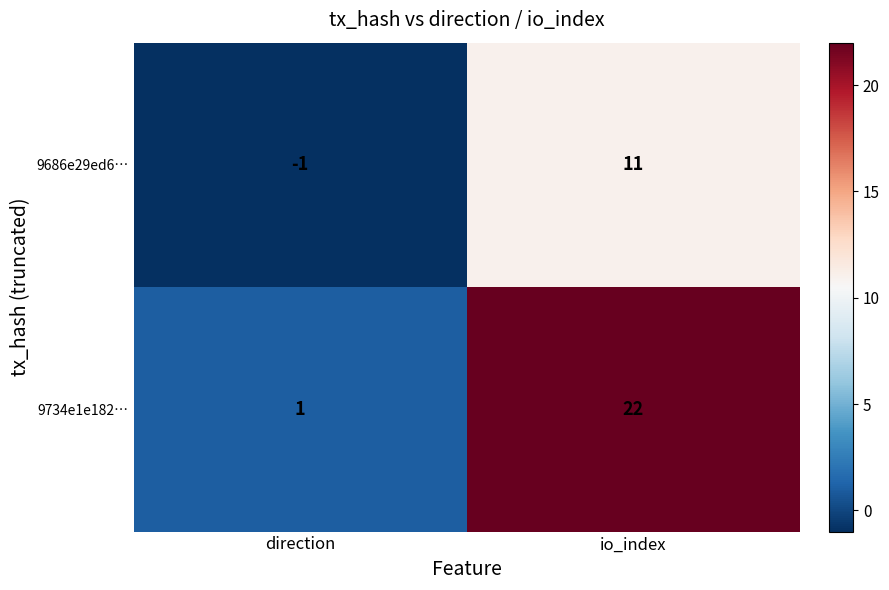

What is the sum of all 9734e1e182… values?

23